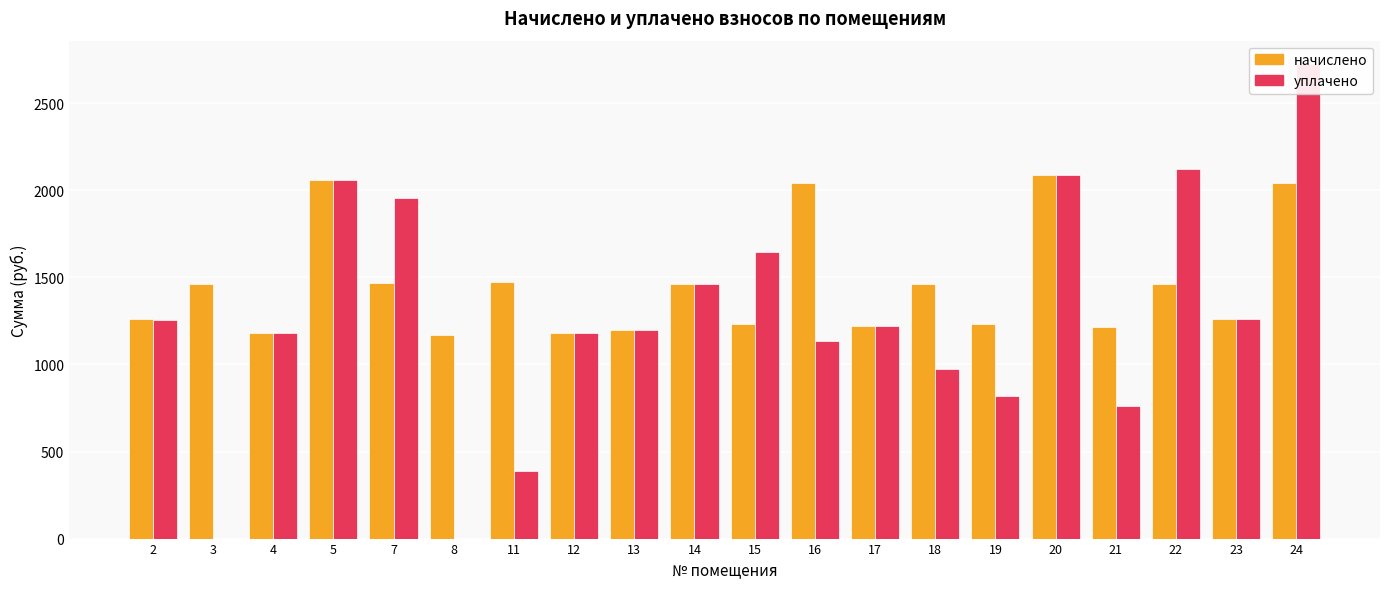

Which series has the largest total across all categories?

начислено